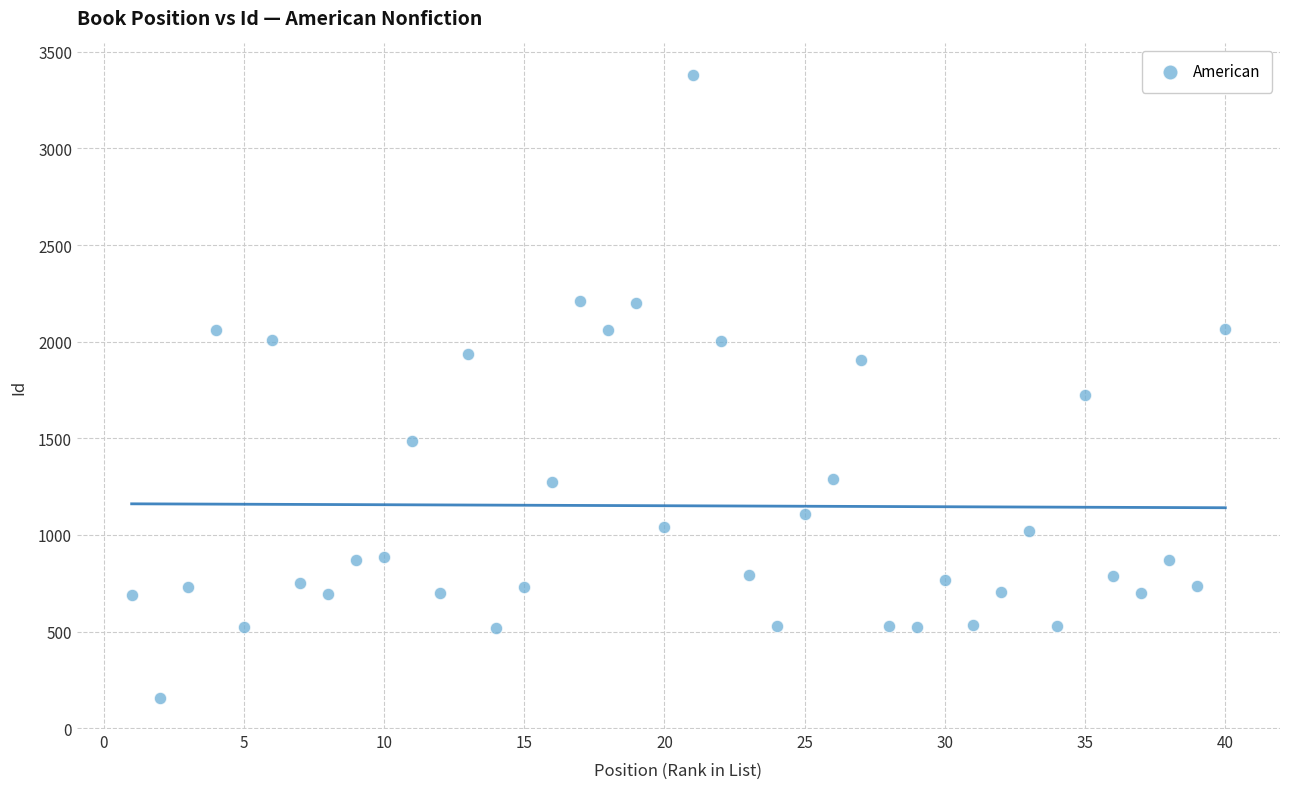

What is the range of Y values (max minus min)?

3225